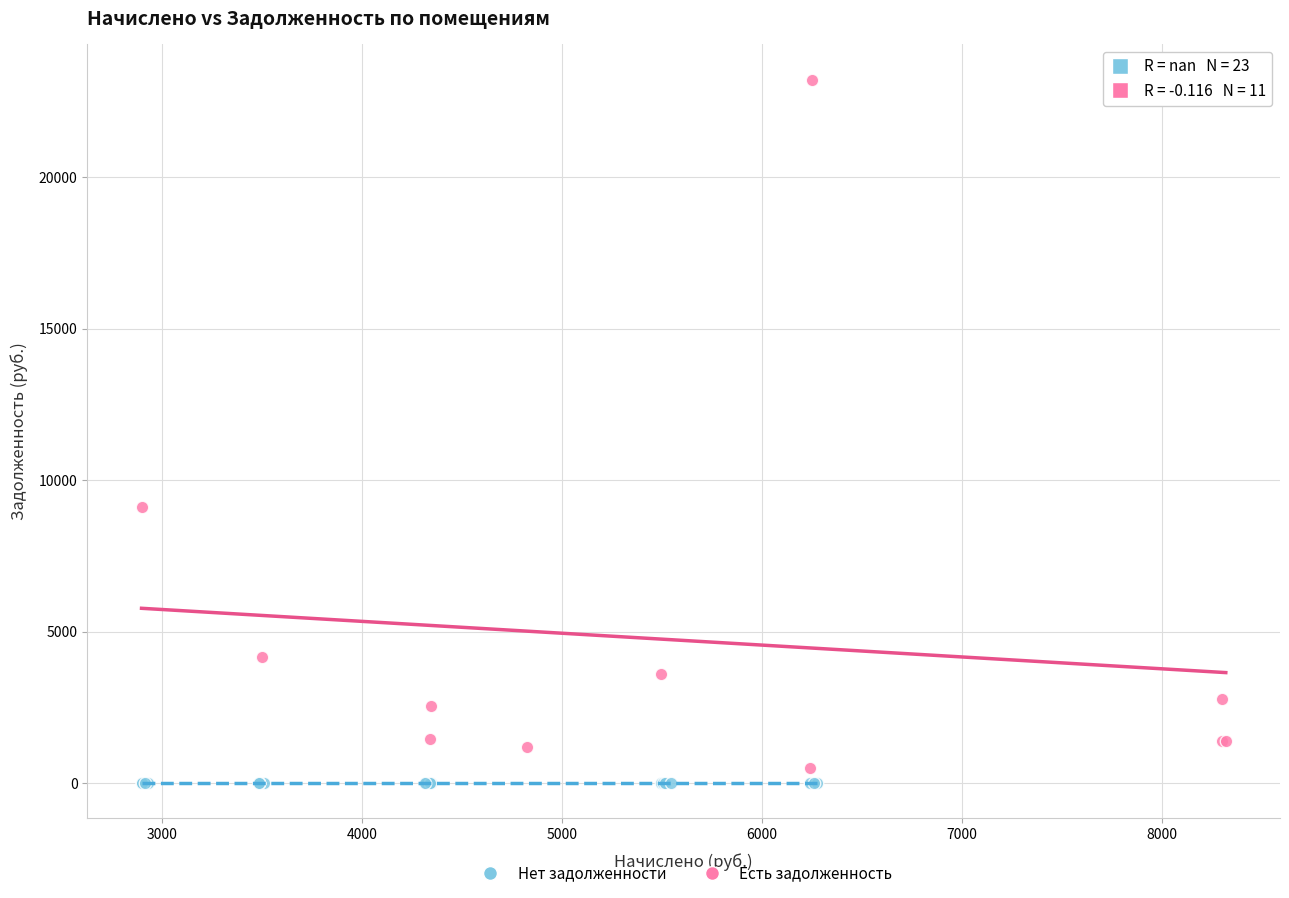

What are all the series names shown in the legend?

Нет задолженности, Есть задолженность